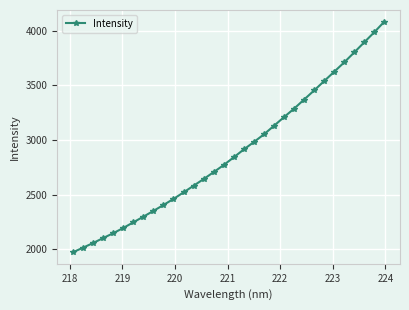

What is the value of the 11th point from the left?

2460.2